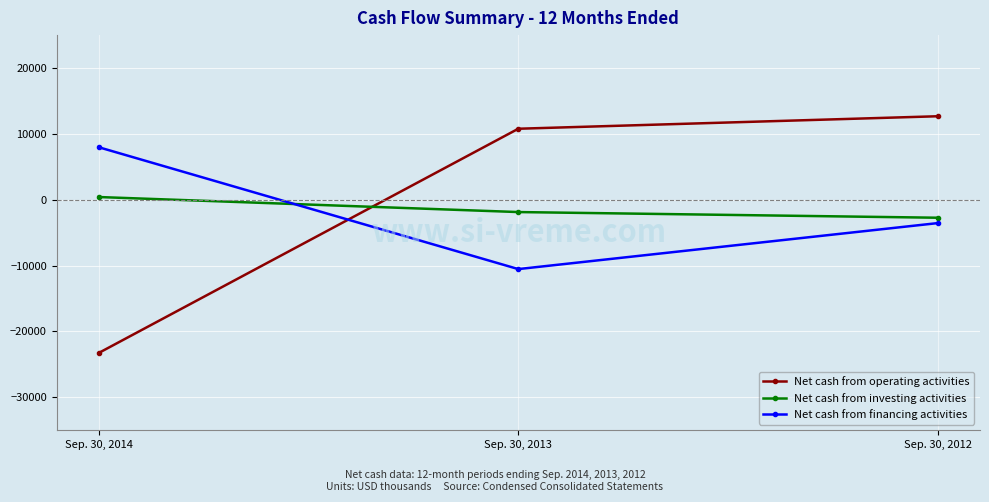

How many categories are shown in the chart?

3